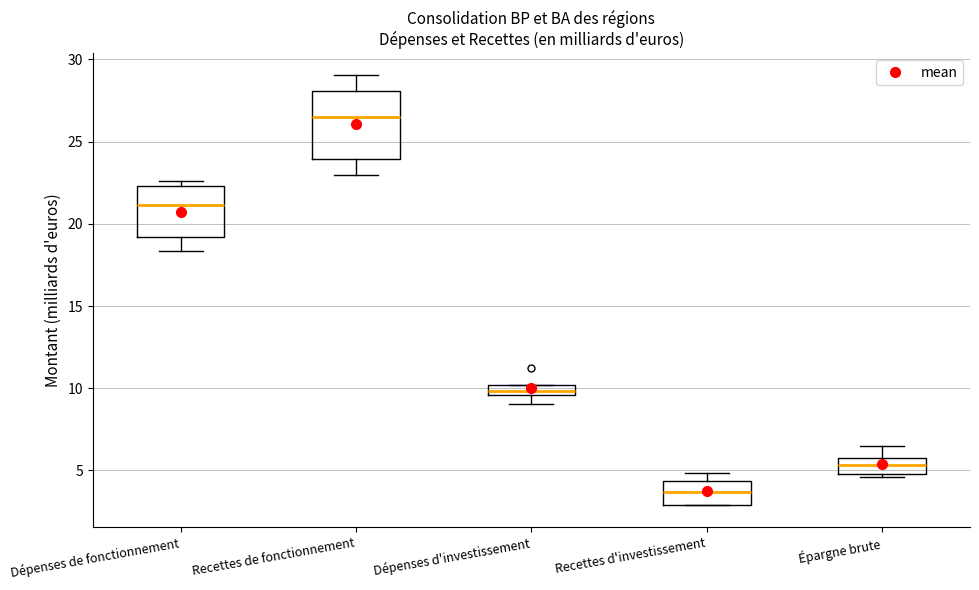

Where is the upper edge of the box for Dépenses d'investissement on the y-axis? The values are not printed on the chart, so give them approximately, as read against the axis.

10.0